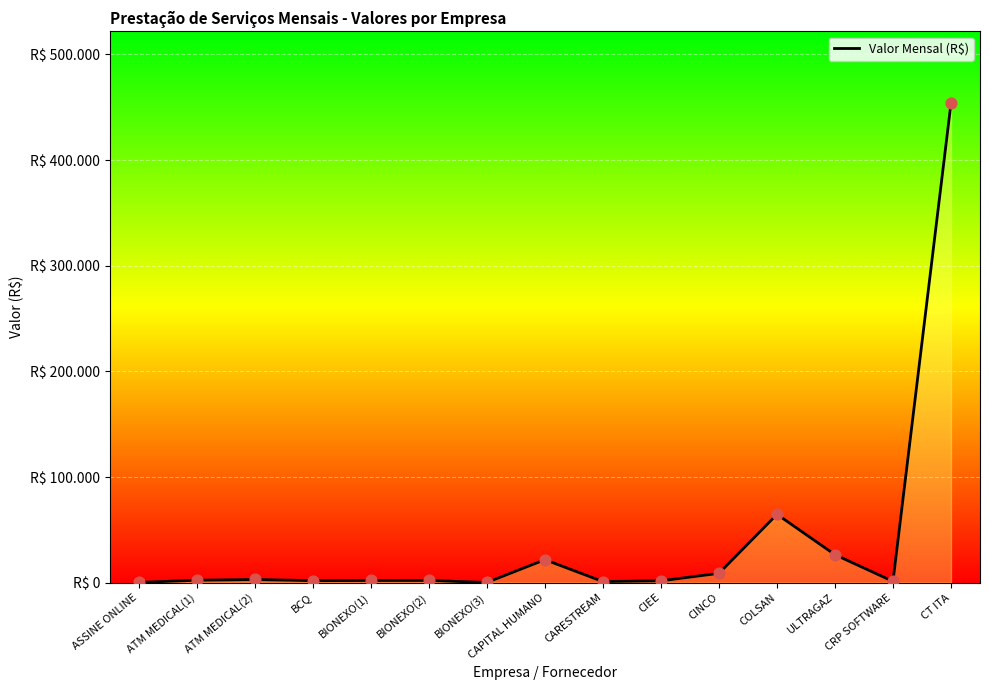

What is the change in value from ASSINE ONLINE to CAPITAL HUMANO?

+21485